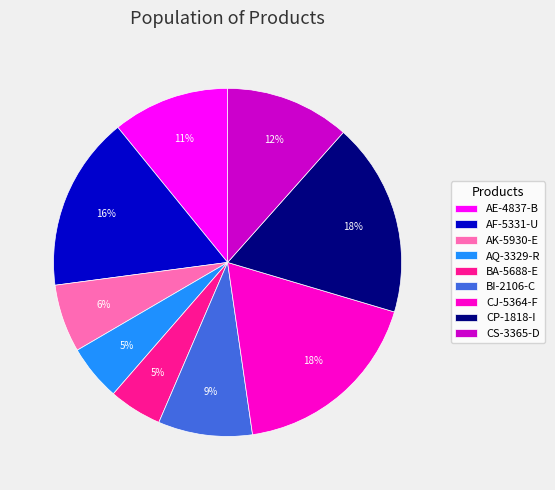

True or false: BI-2106-C accounts for 9% of the total.

True